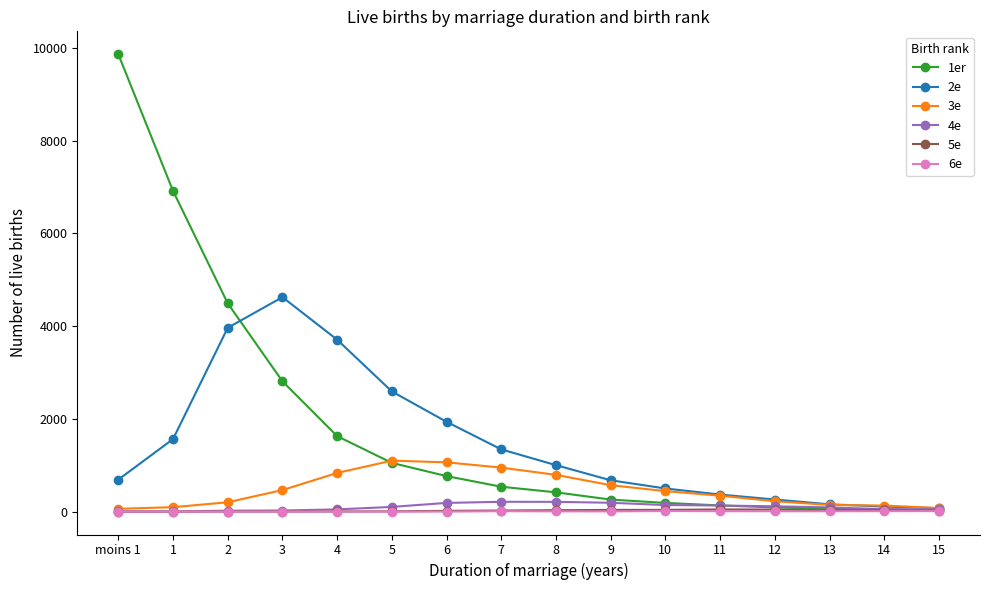

What is the average value of the 2e series?

1473